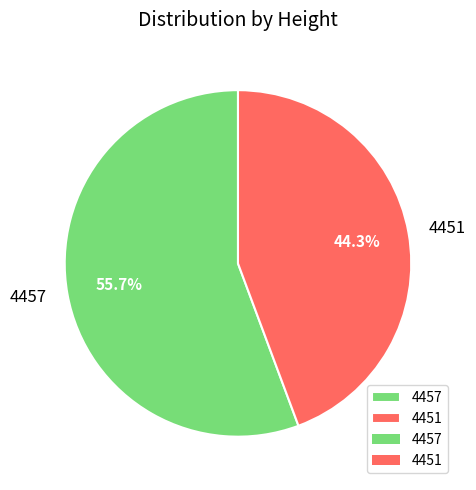

Combined, what portion of the pie is 4451 and 4457?

100.0%